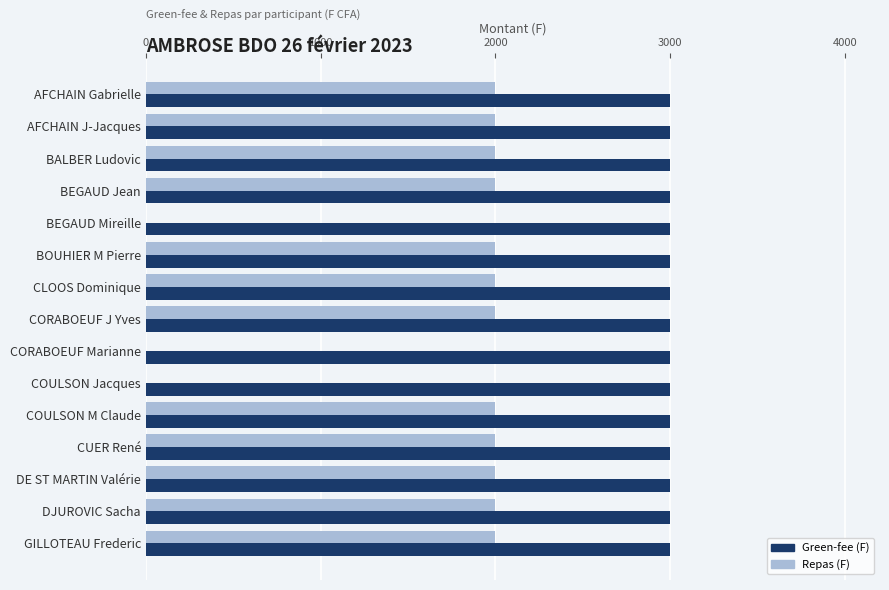

The Green-fee (F) series shows 3000 at CORABOEUF J Yves. True or false?

True